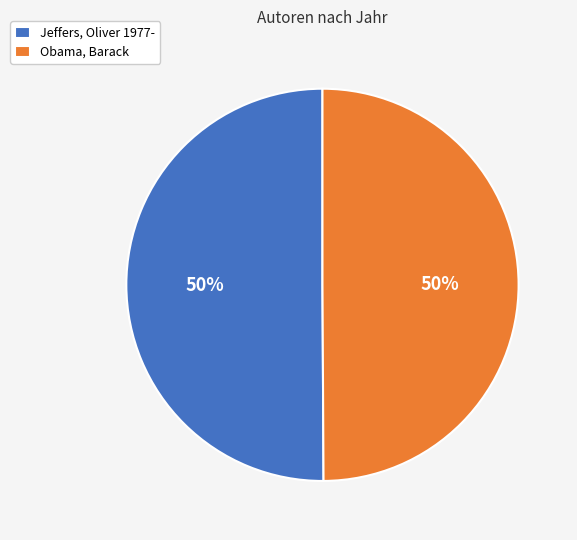

Is the sum of Obama, Barack and Jeffers, Oliver 1977- greater than half?

Yes